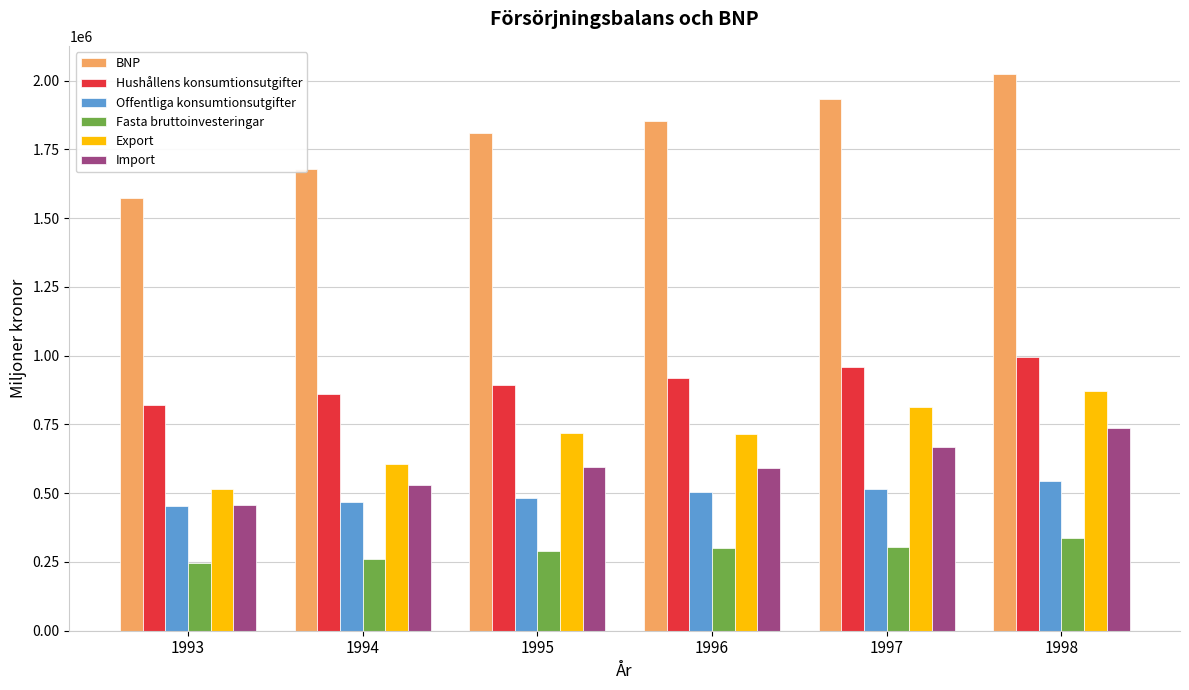

How many categories are shown in the chart?

6